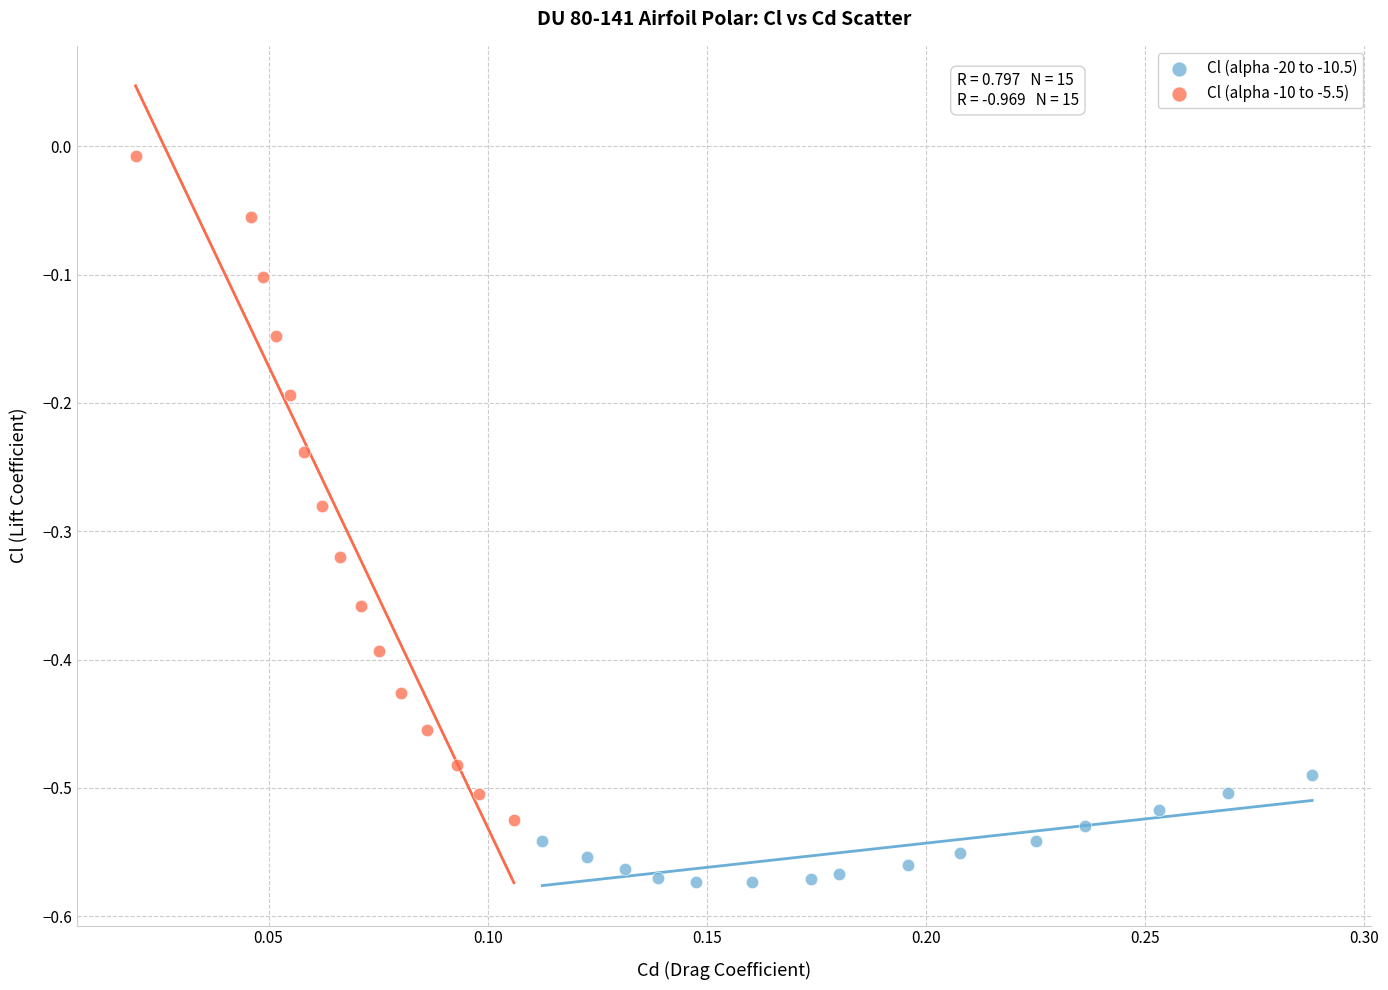

Which series reaches the maximum Y coordinate?

Cl (alpha -10 to -5.5)